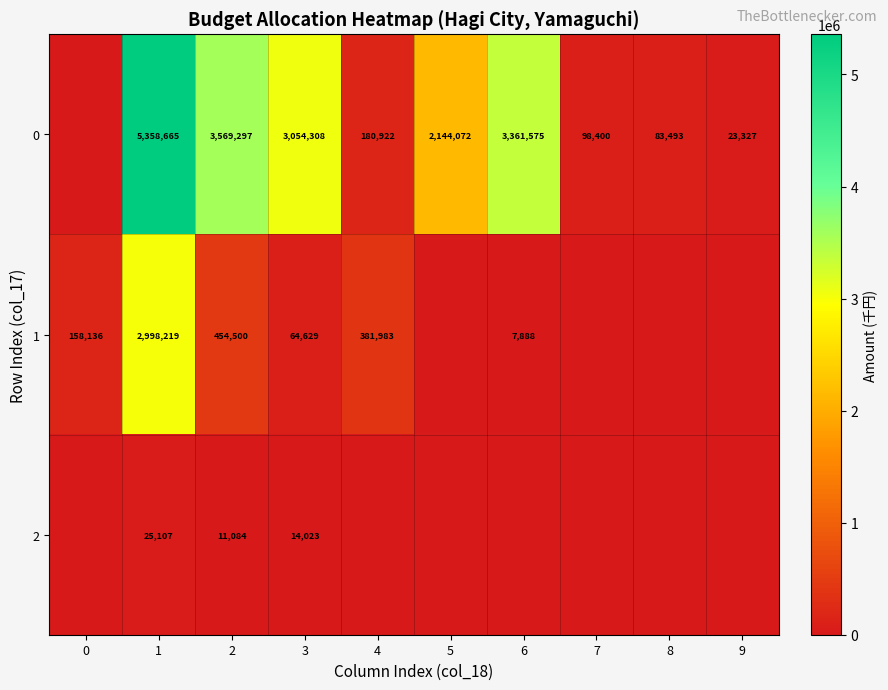

True or false: 0 has a value of 23327 at 9.

True